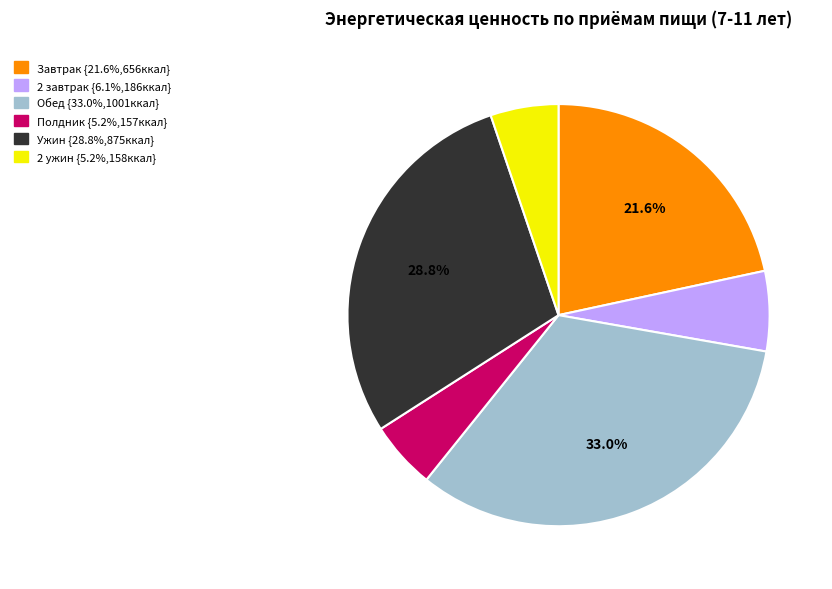

What is the largest slice in the pie chart?

Обед